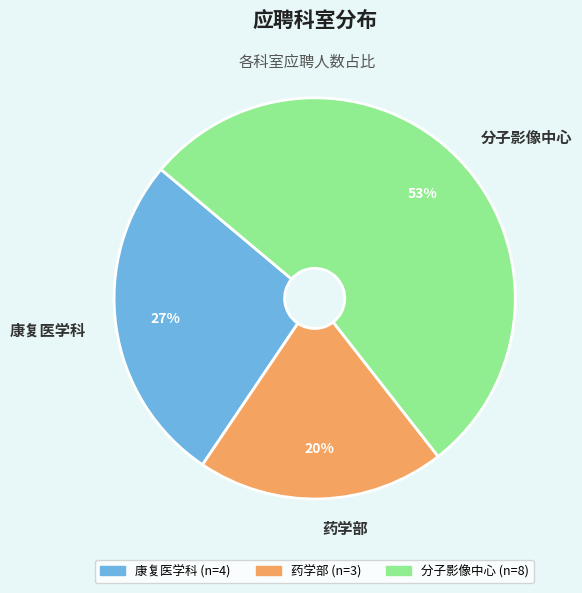

Is it true that 分子影像中心 is 53% of the pie?

True